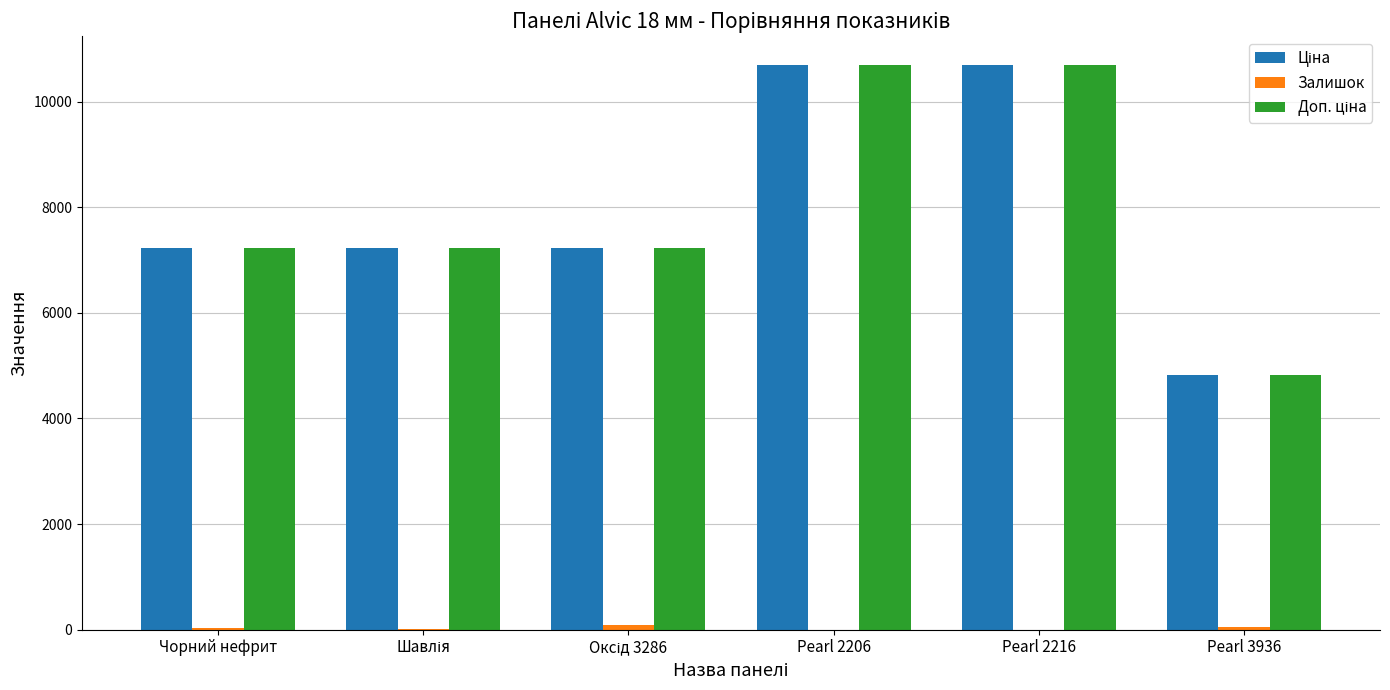

How many groups of bars are there?

6